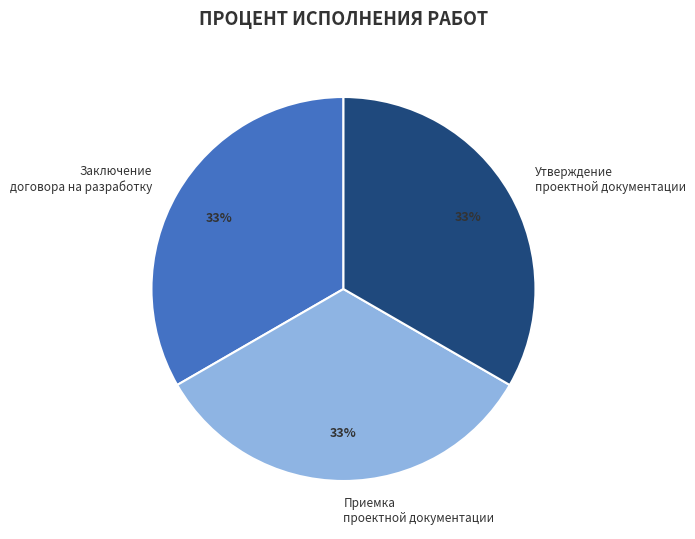

Is there any slice that represents more than half of the pie?

No